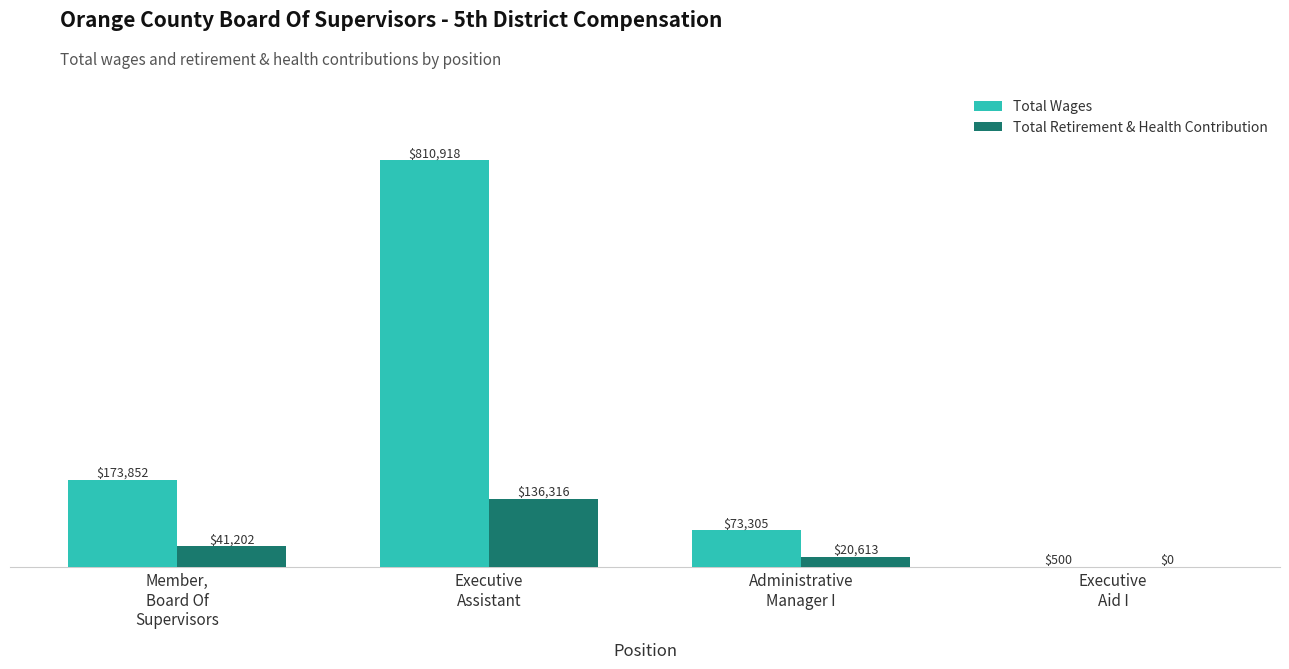

The Total Wages series shows 173852 at Member,
Board Of
Supervisors. True or false?

True